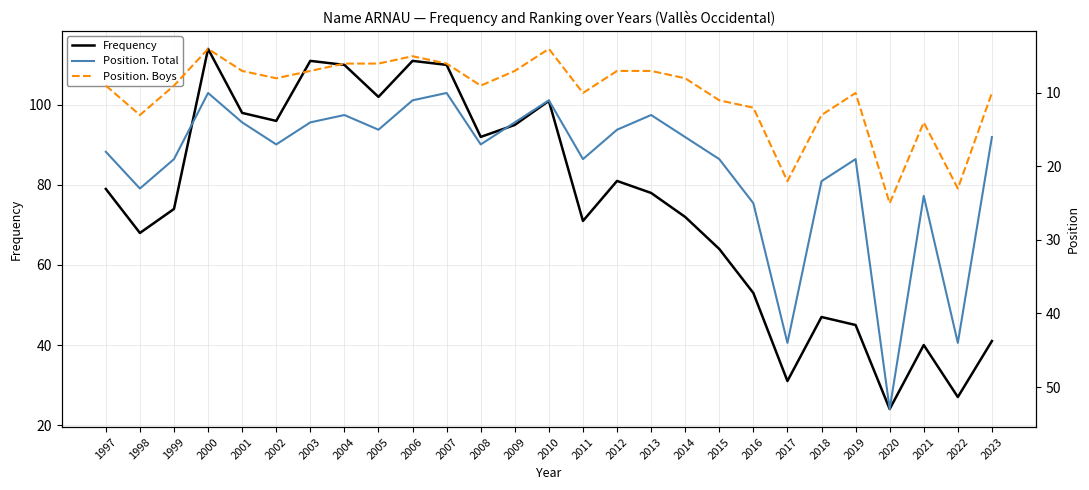

Which series changed the most between 2001 and 2015?

Frequency